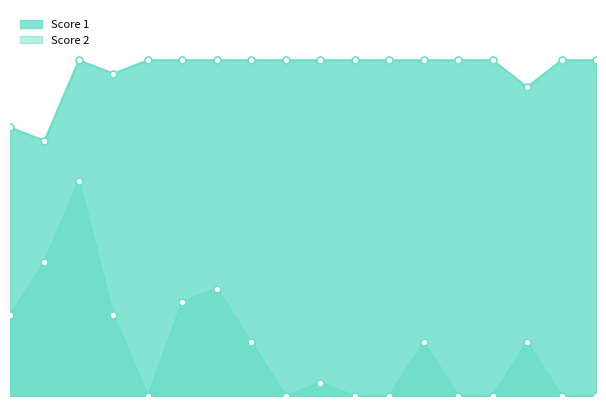

True or false: Score 1 and Score 2 cross at least once.

False